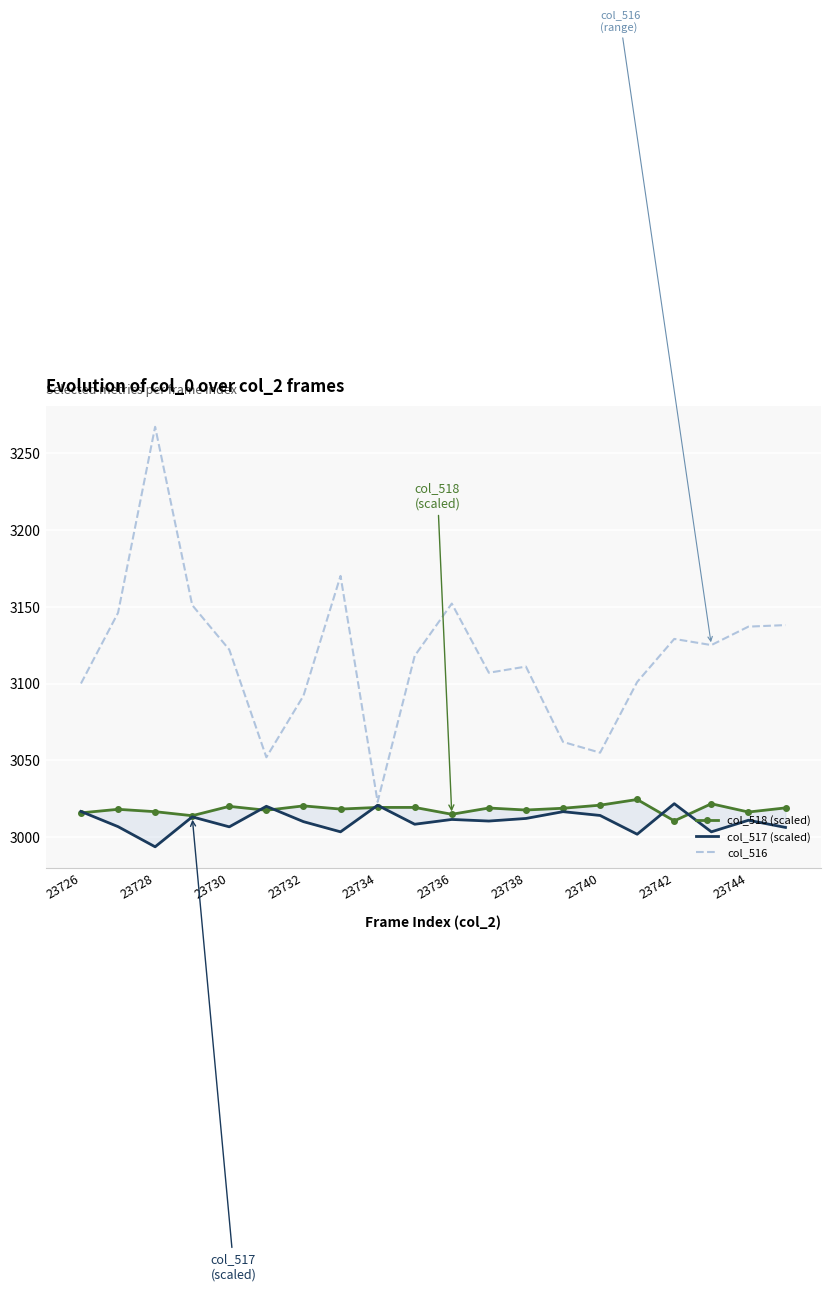

Read the col_517 (scaled) value at 15.

3001.9